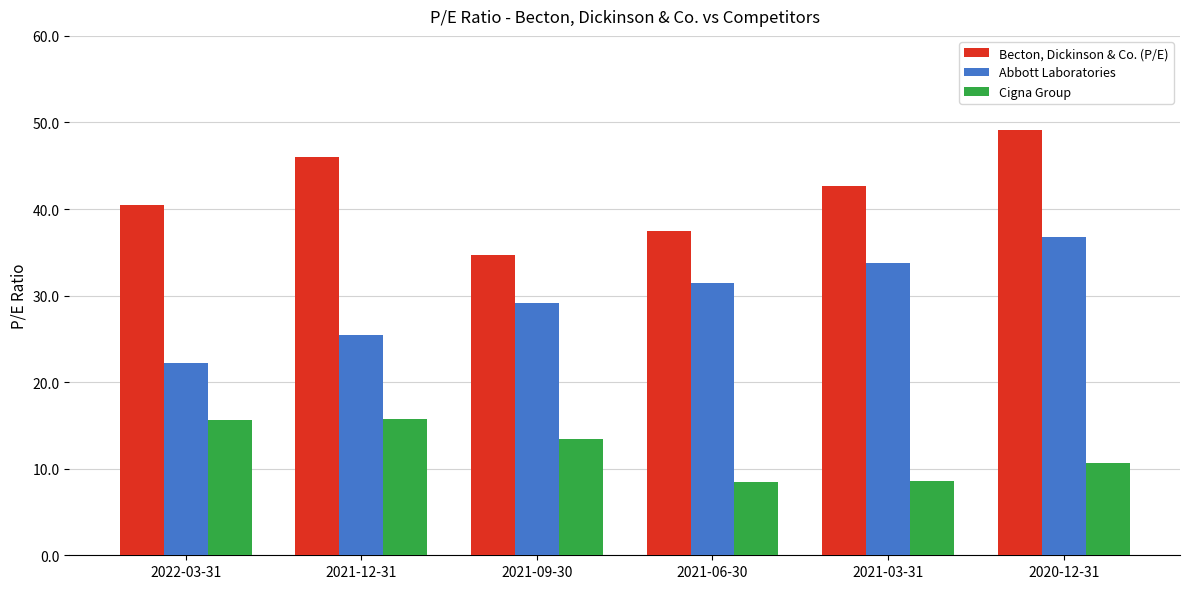

Rank the series by their average value, from highest to lowest.

Becton, Dickinson & Co. (P/E), Abbott Laboratories, Cigna Group